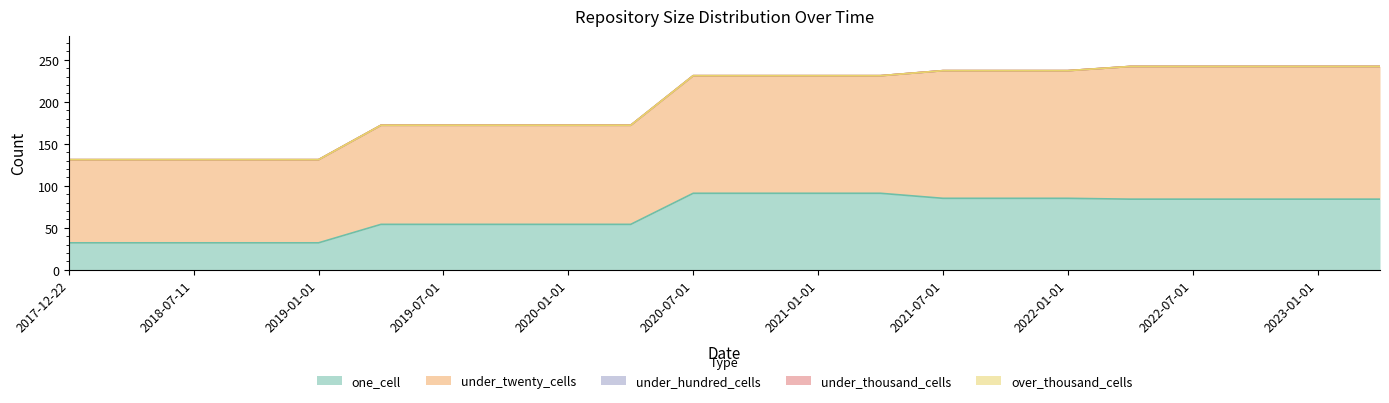

Does the chart have visible grid lines?

No